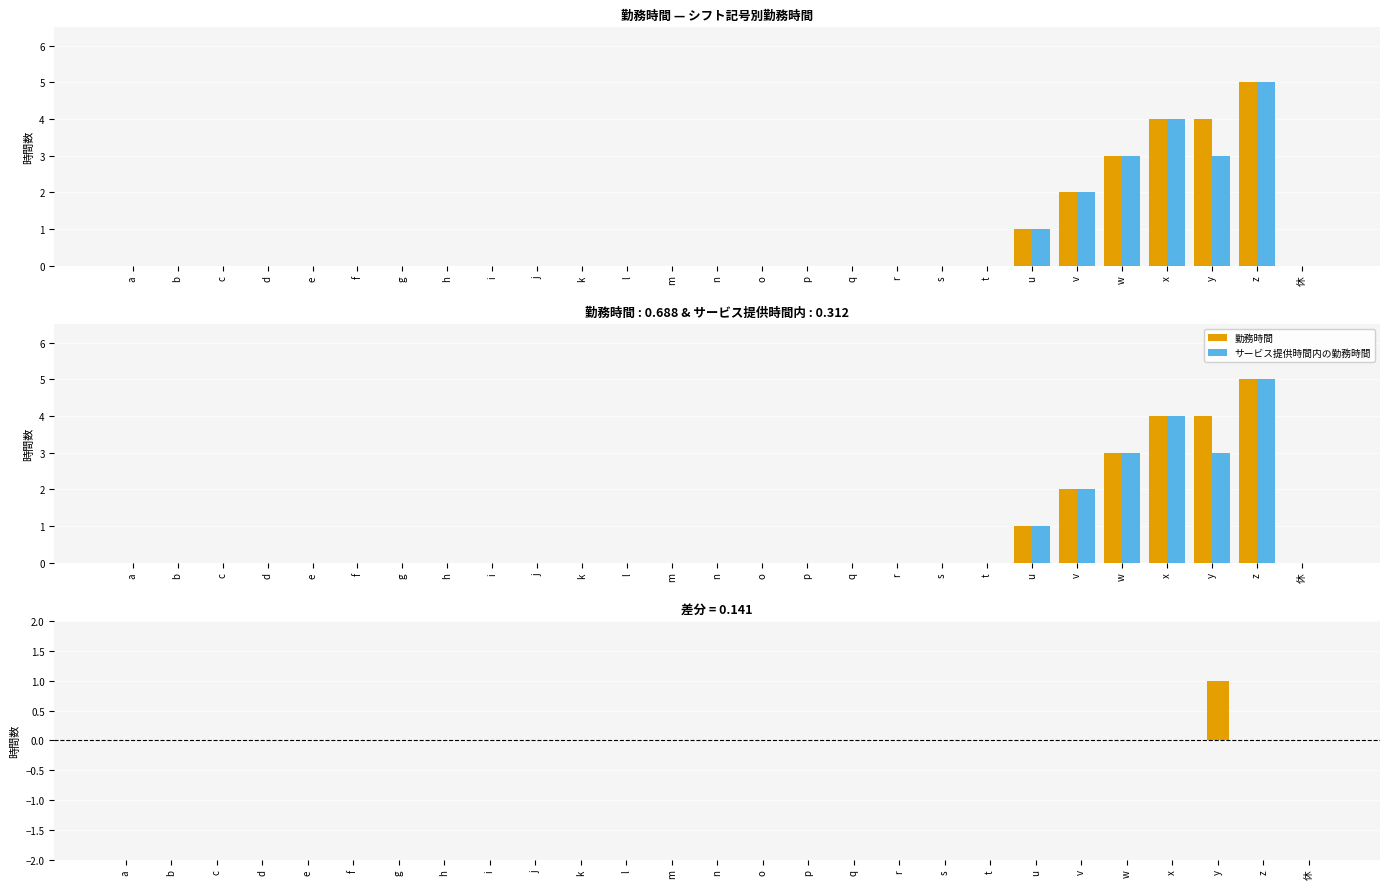

Where is サービス提供時間内の勤務時間 nearest to the value 2?

v